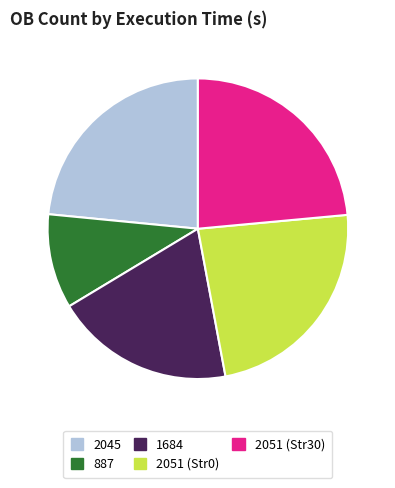

How many slices are in this pie chart?

5